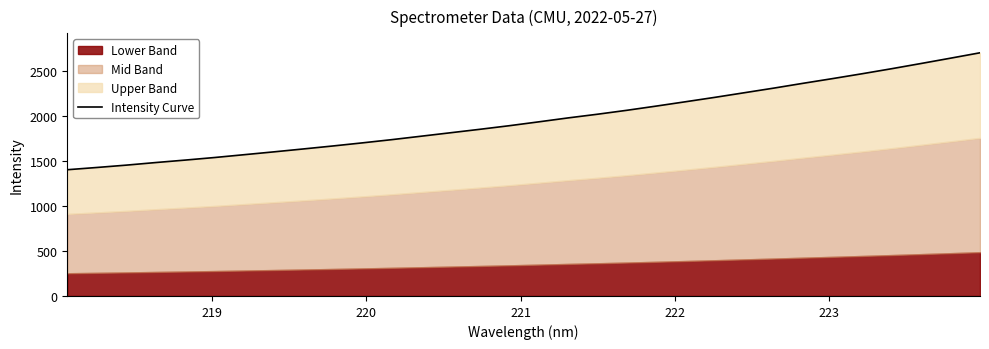

How many data points are less than 1936?

16